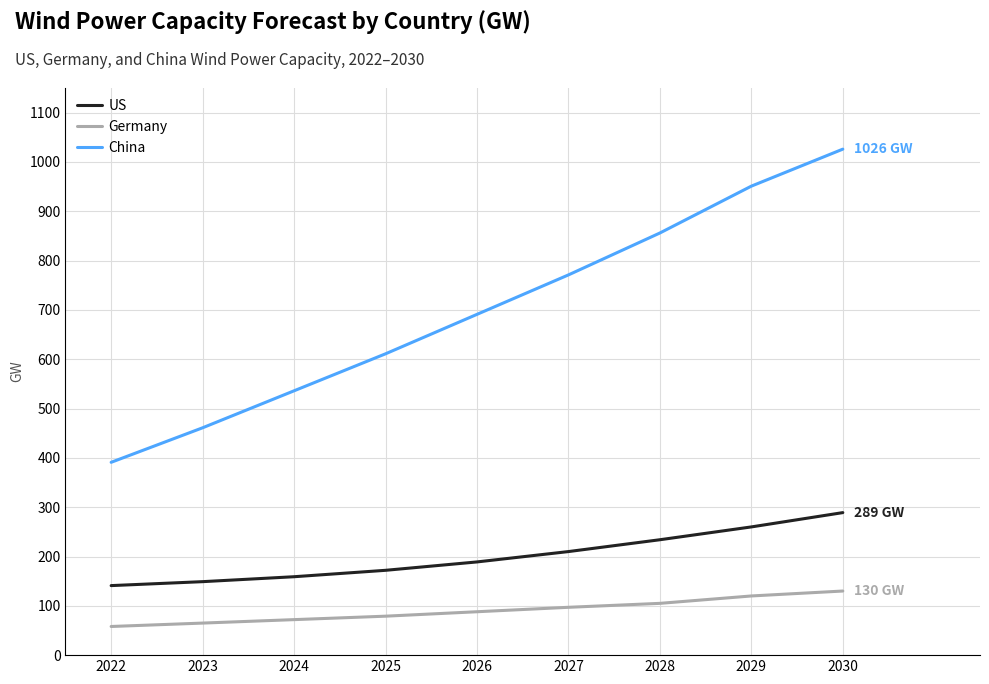

At which label does Germany reach its peak?

2030